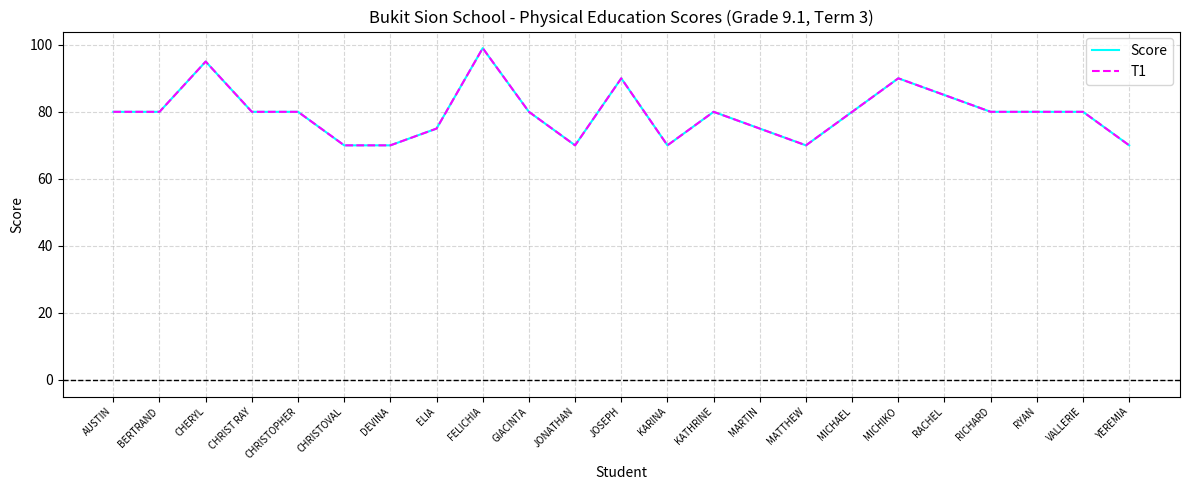

Does the chart display data point markers on the line(s)?

No